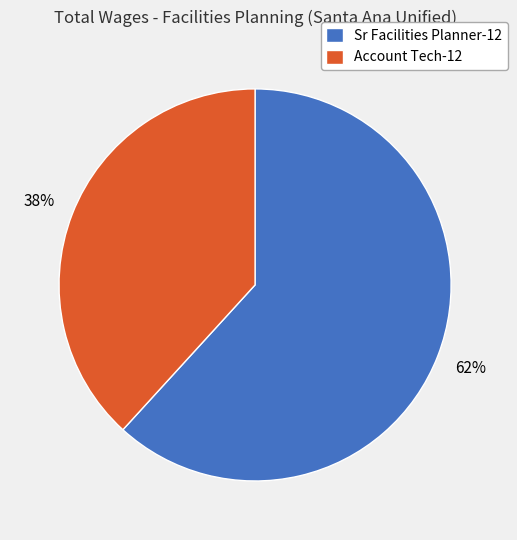

How many segments does this pie chart have?

2